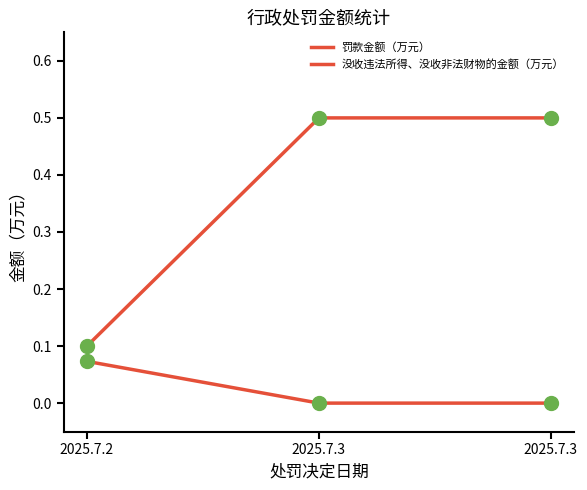

How many lines are shown in the chart?

2